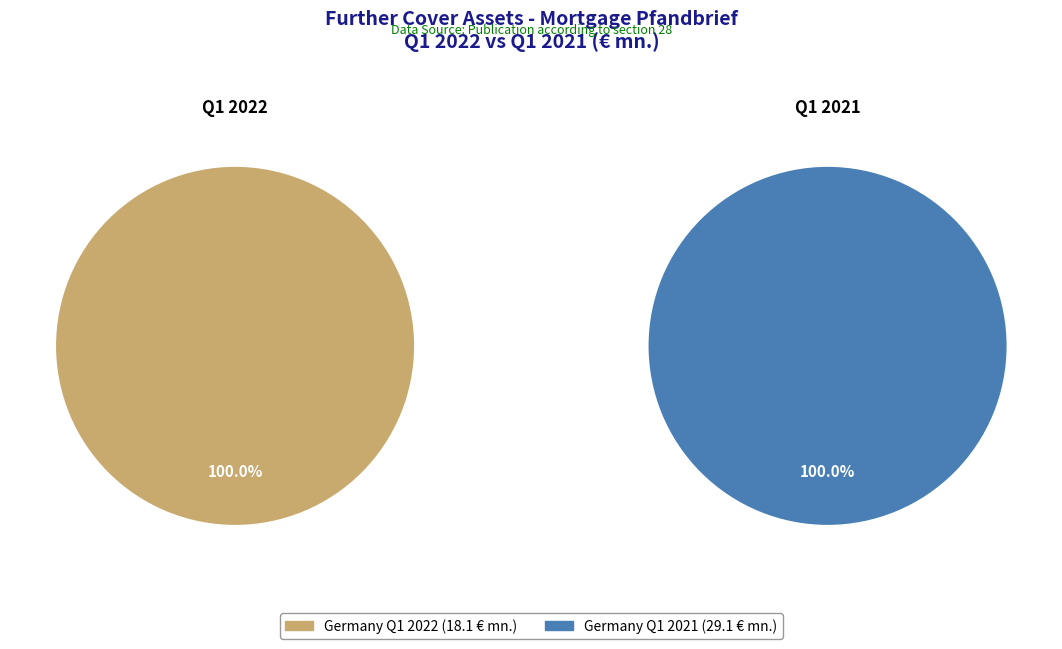

To the nearest percent, what is the combined percentage of Germany and Austria?

100%